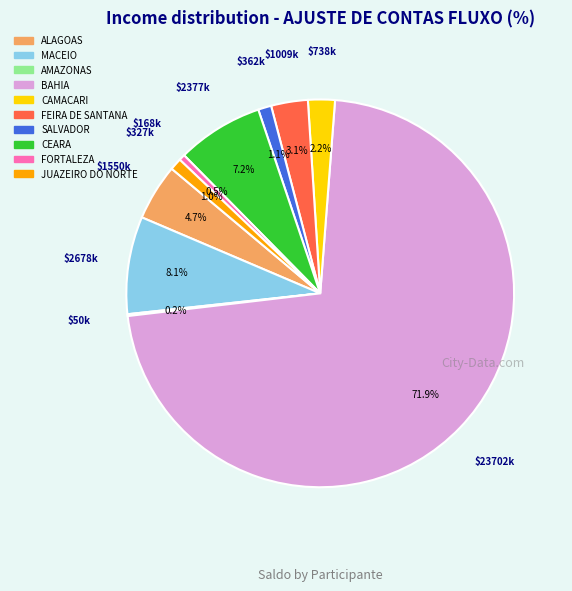

True or false: BAHIA accounts for 84% of the total.

False